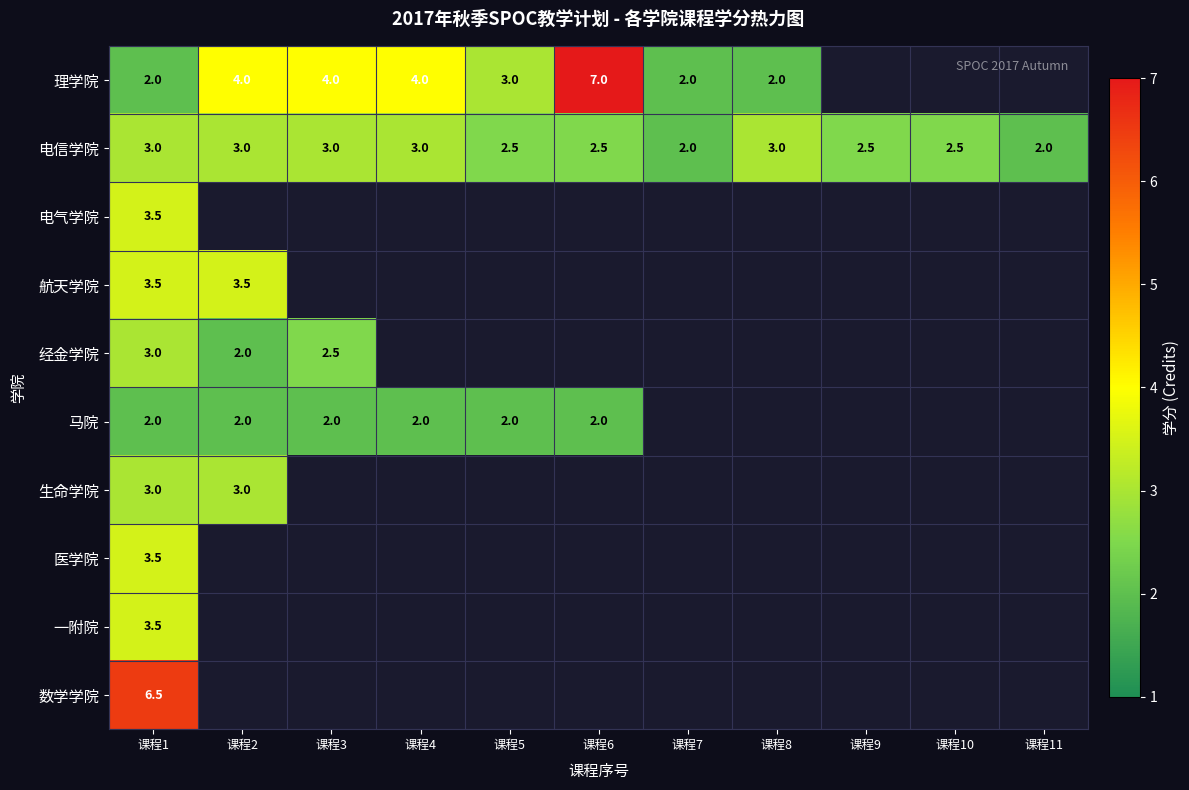

How many 电信学院 values are between 2 and 3?

11